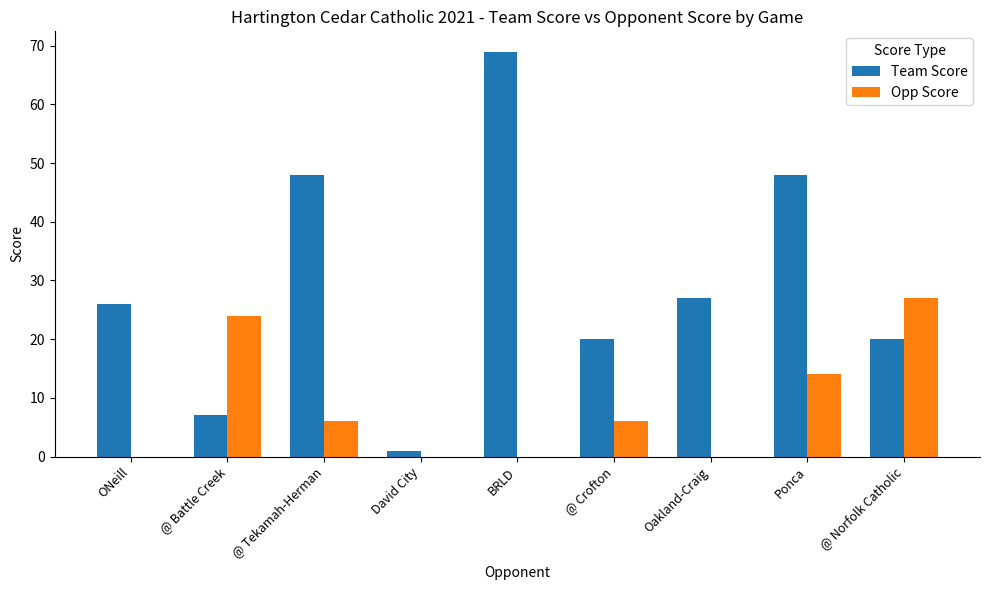

What is the maximum value shown in the chart?

69